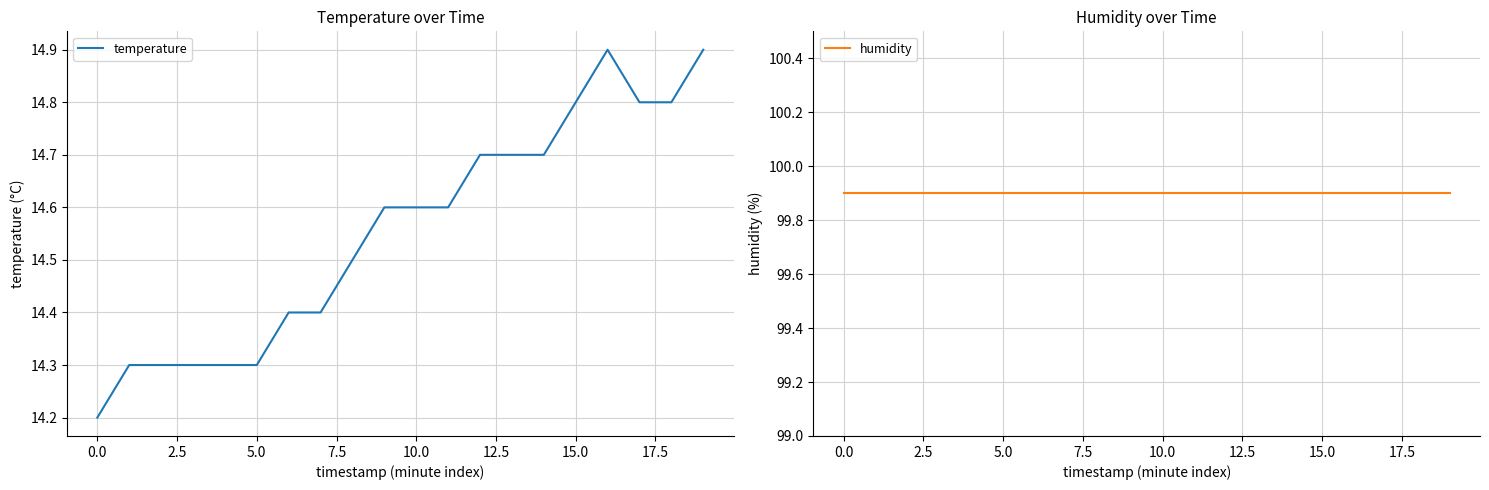

Reading right to left, what are all the values shown in this chart?

temperature: 14.9	14.8	14.8	14.9	14.8	14.7	14.7	14.7	14.6	14.6	14.6	14.5	14.4	14.4	14.3	14.3	14.3	14.3	14.3	14.2
humidity: 99.9	99.9	99.9	99.9	99.9	99.9	99.9	99.9	99.9	99.9	99.9	99.9	99.9	99.9	99.9	99.9	99.9	99.9	99.9	99.9